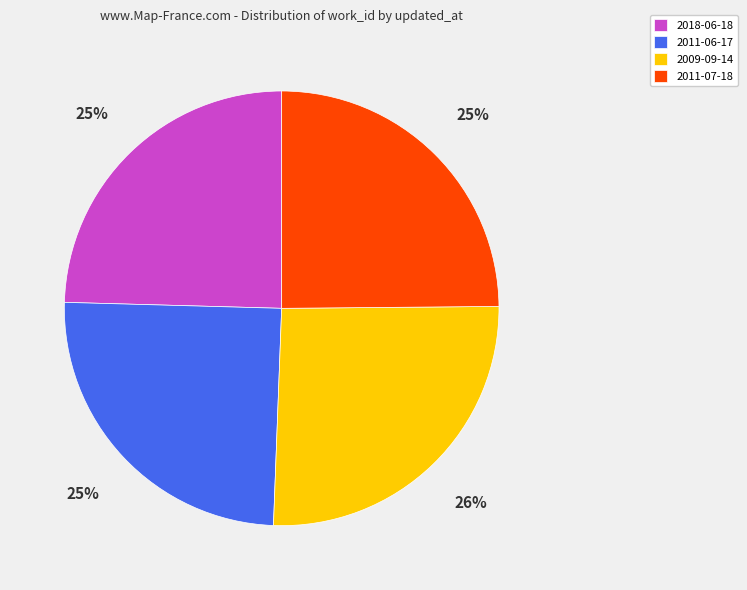

Which category has the biggest portion of the pie?

2009-09-14